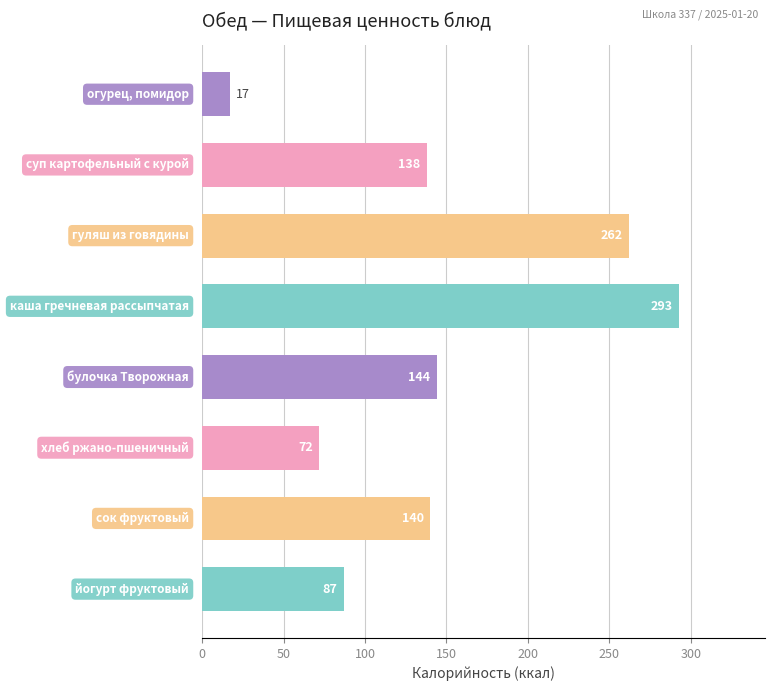

What is the value of the 1st bar from the top?

17